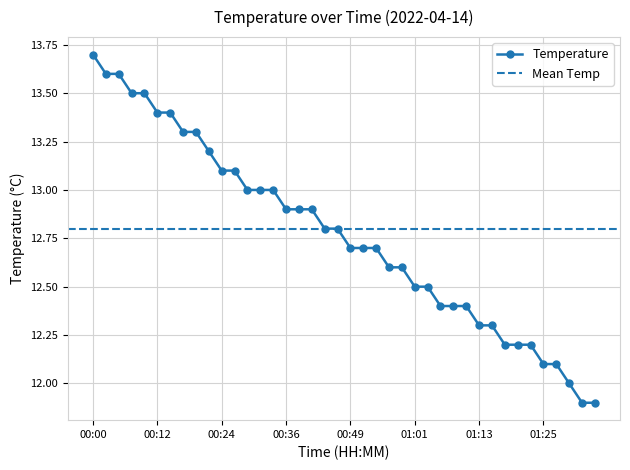

Read the value at 00:05.

13.6